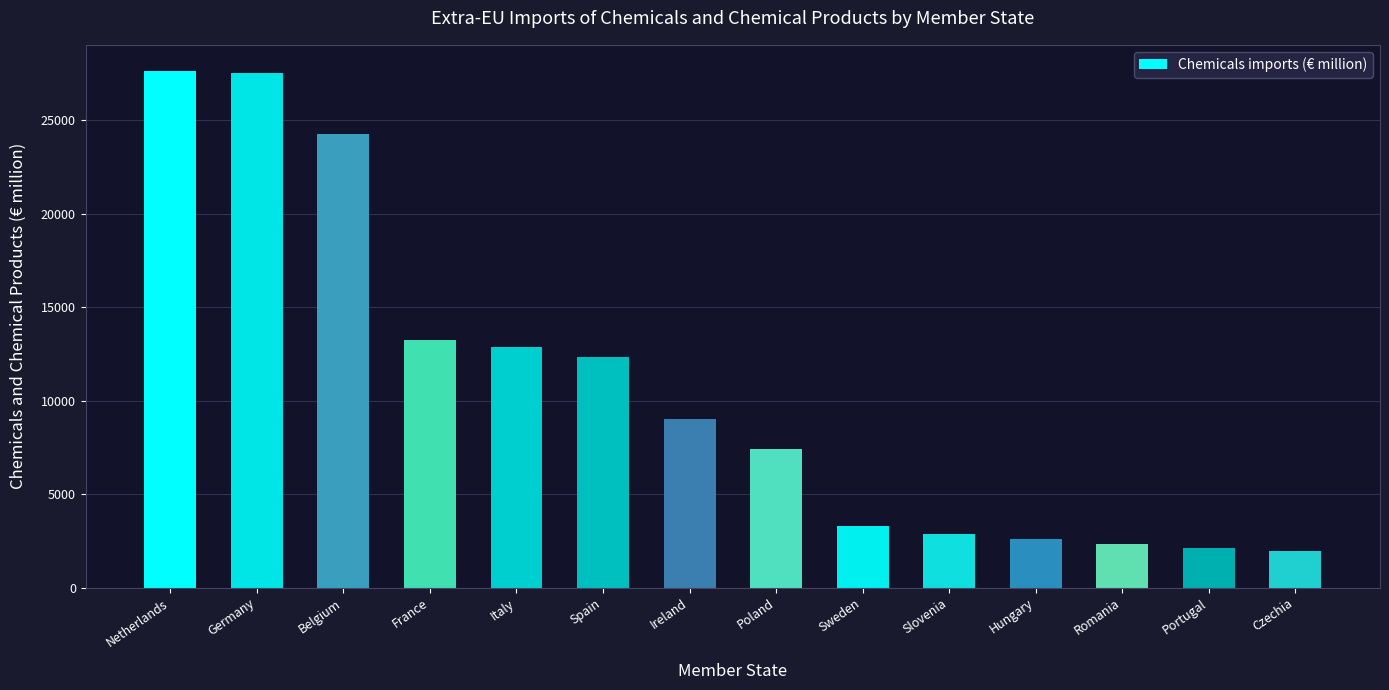

What position from the left is Hungary?

11